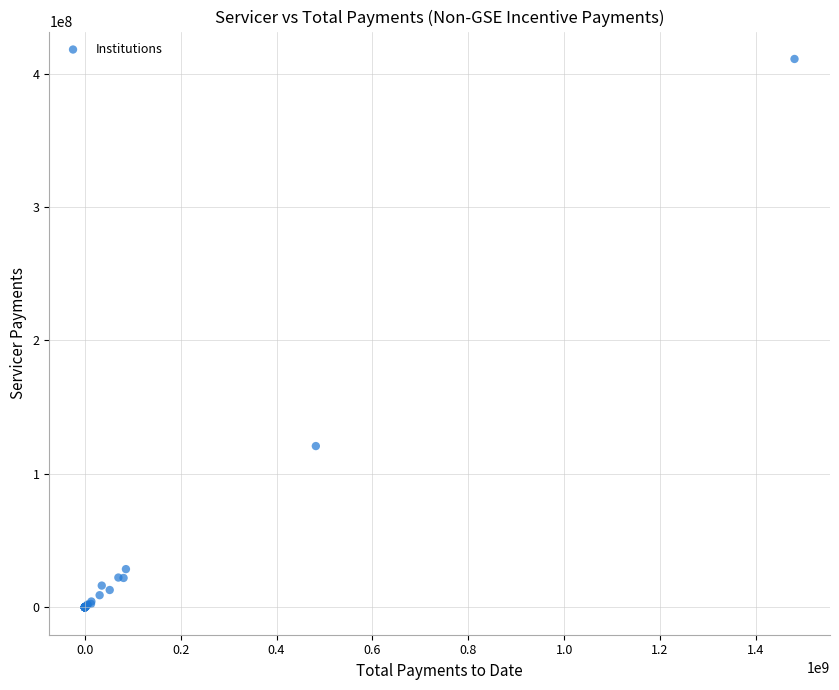

What Y value in the scatter plot is closest to 205505219?

120859341.1